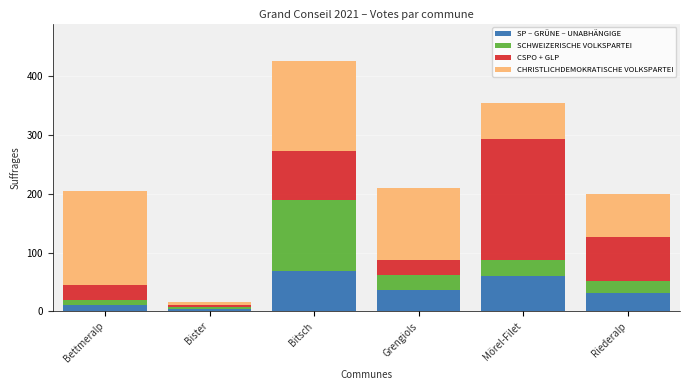

Reading right to left, transcribe the values for SP – GRÜNE – UNABHÄNGIGE.

Riederalp=31	Mörel-Filet=60	Grengiols=37	Bitsch=68	Bister=3	Bettmeralp=11